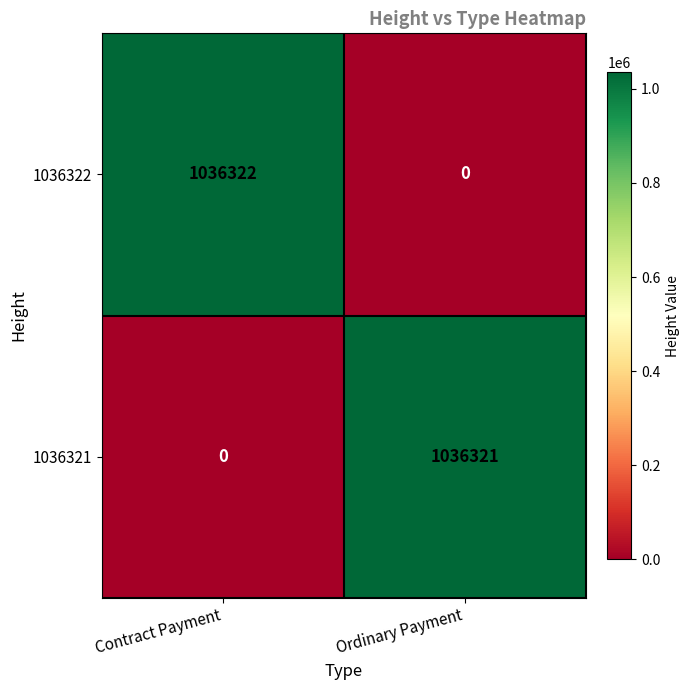

Between Contract Payment and Ordinary Payment, which series saw the biggest shift?

1036322